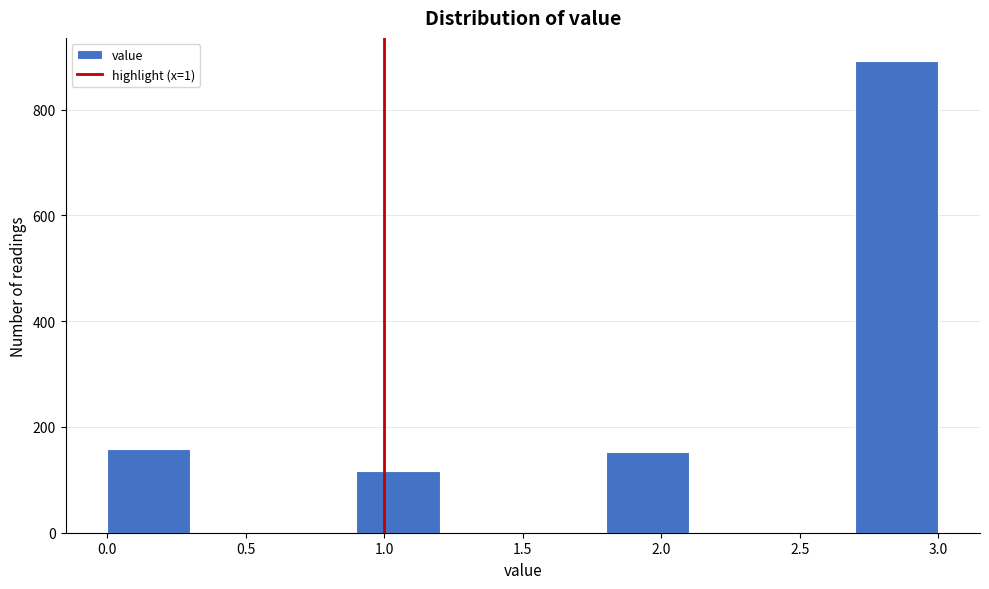

Reading left to right, list every bar in this chart as the range it spans on the x-axis followed by its height. The values are not printed on the chart, so give them approximately, as read against the axis.

0.0 to 0.3: 160
0.3 to 0.6: 0
0.6 to 0.9: 0
0.9 to 1.2: 120
1.2 to 1.5: 0
1.5 to 1.8: 0
1.8 to 2.1: 160
2.1 to 2.4: 0
2.4 to 2.7: 0
2.7 to 3.0: 900